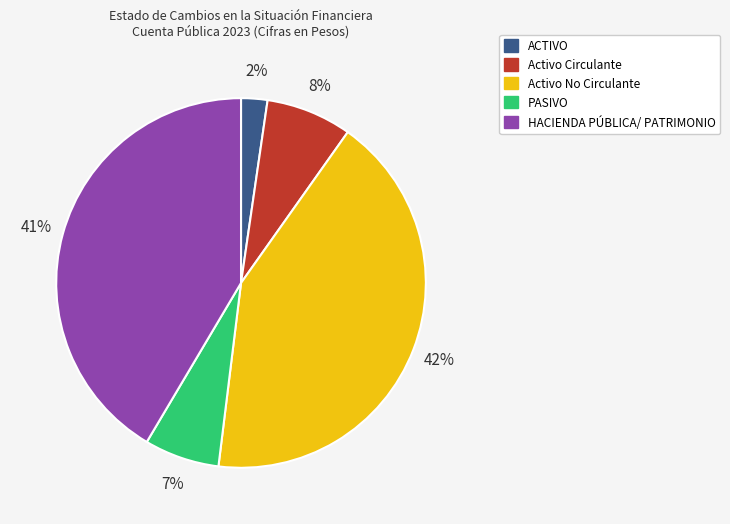

Do PASIVO and Activo No Circulante together represent more than half of the pie?

No